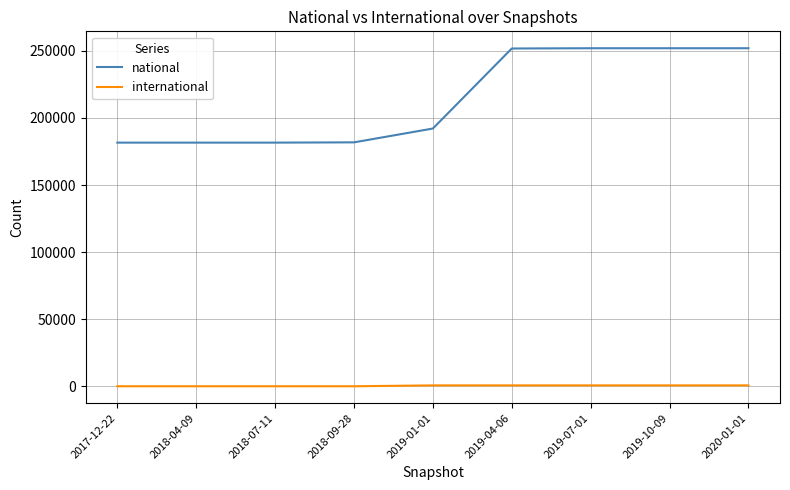

The value of international at 2017-12-22 is 0. True or false?

True